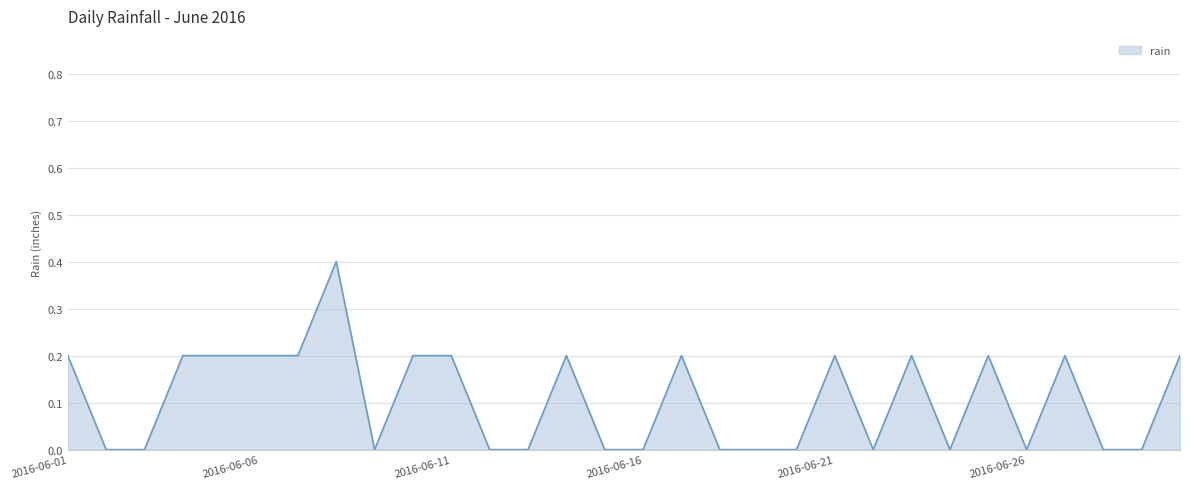

What is the difference between the maximum and minimum values?

0.4